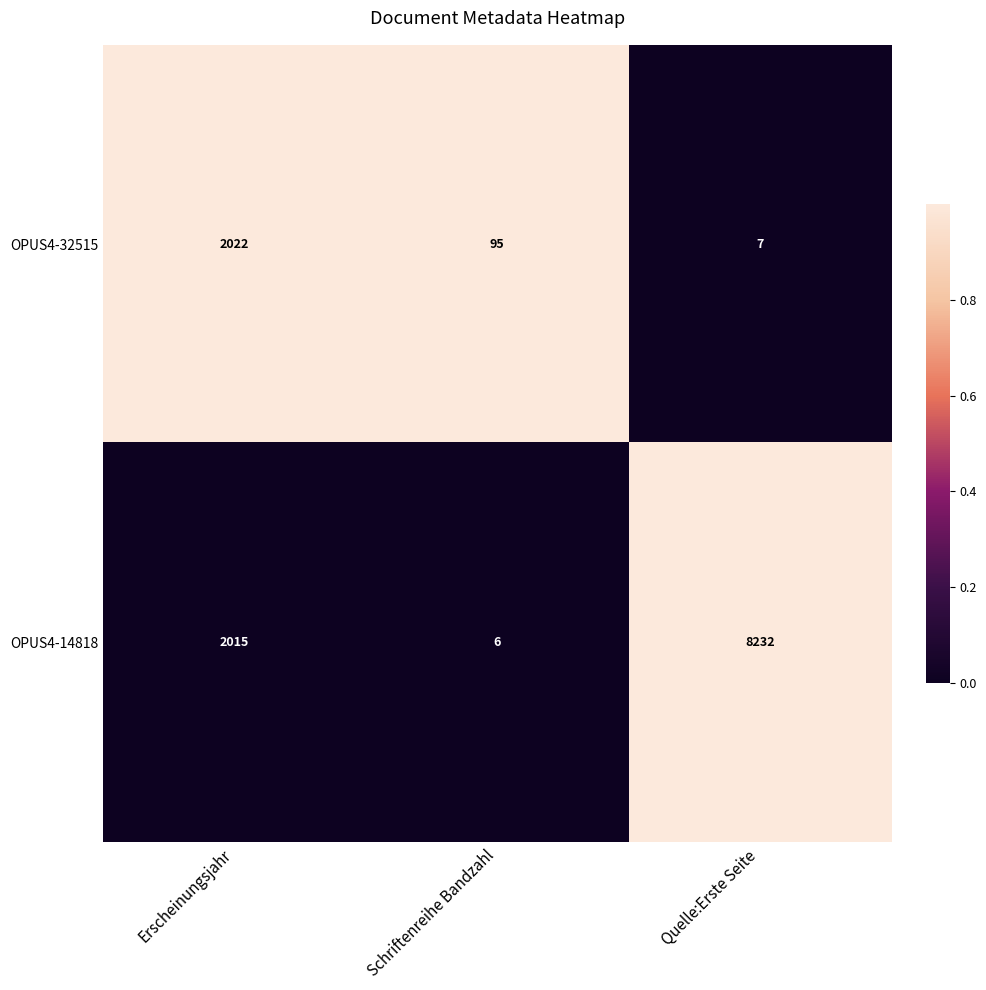

Reading right to left, list all the values displayed in this chart.

OPUS4-32515: Quelle:Erste Seite=7	Schriftenreihe Bandzahl=95	Erscheinungsjahr=2022
OPUS4-14818: Quelle:Erste Seite=8232	Schriftenreihe Bandzahl=6	Erscheinungsjahr=2015